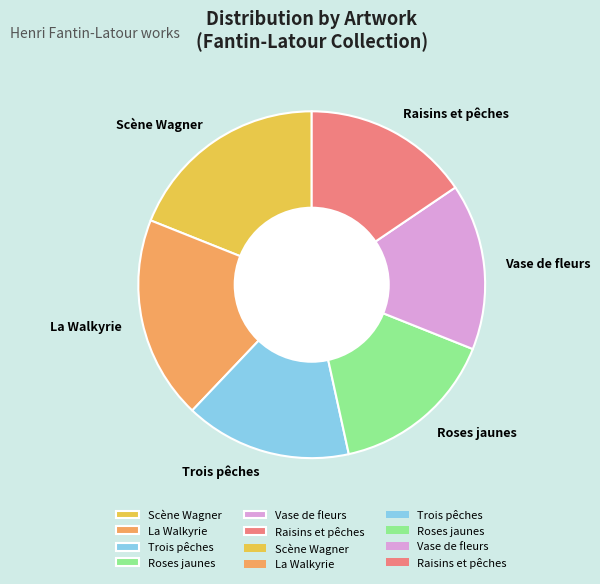

What is the ratio of the value at Raisins et pêches to the value at Vase de fleurs?

1.0